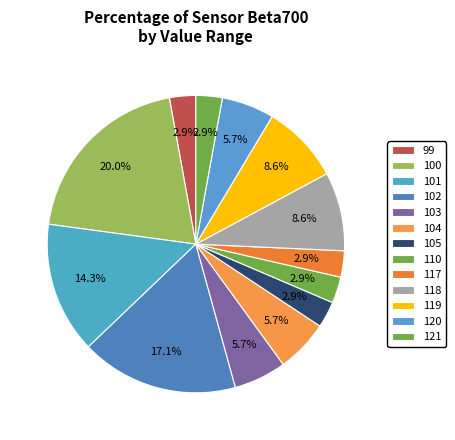

How many slices are in this pie chart?

13